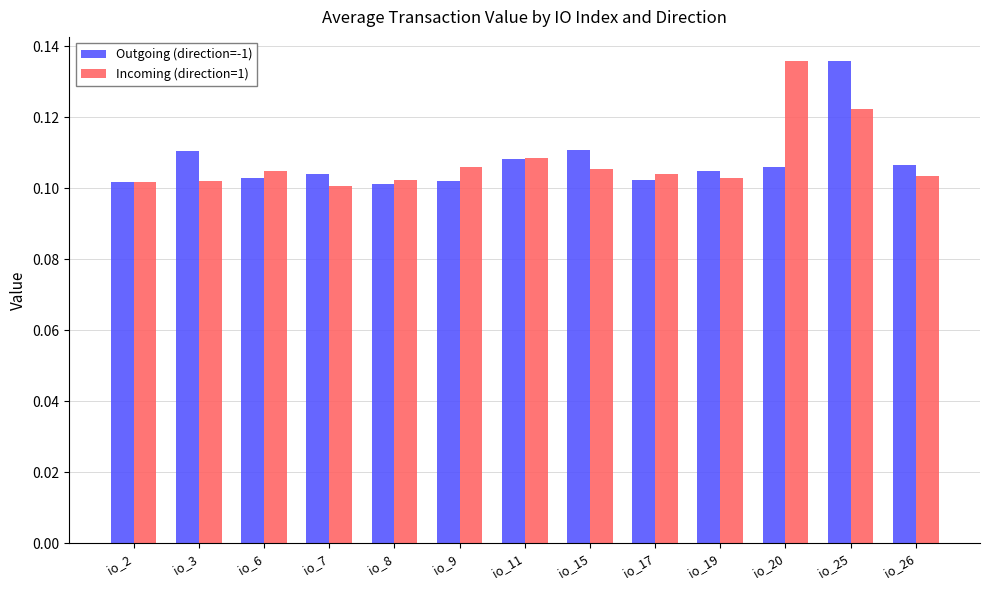

At io_7, list the series in order from largest to smallest.

Outgoing (direction=-1), Incoming (direction=1)